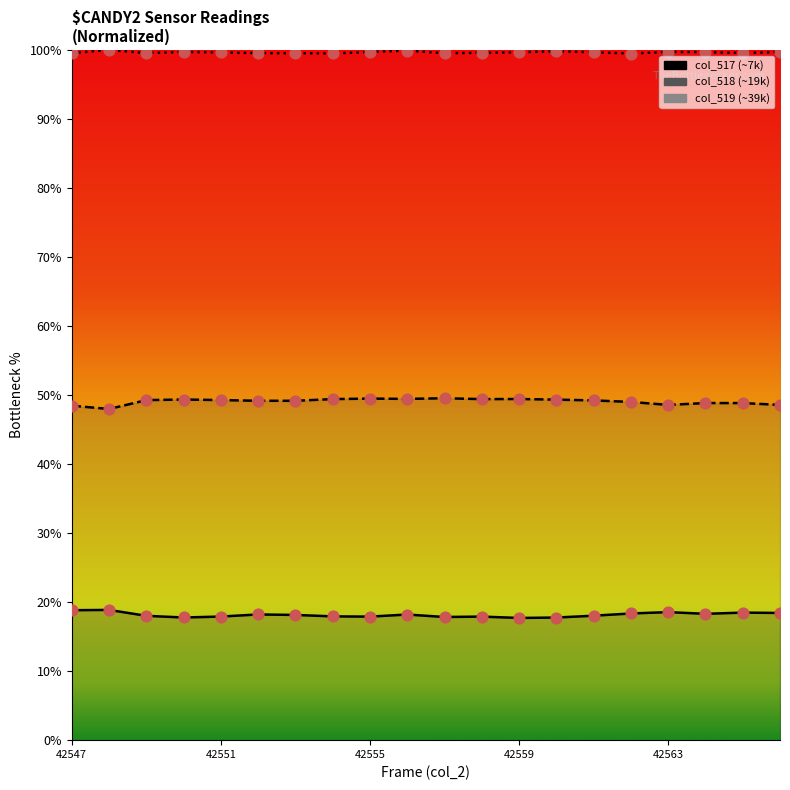

Which series reaches the minimum Y coordinate?

col_517